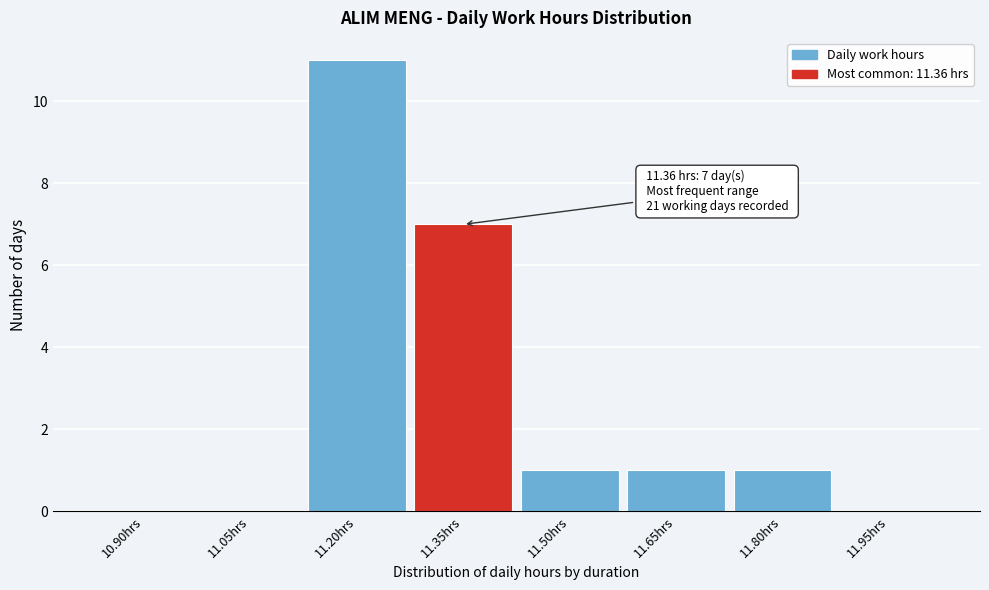

Reading left to right, transcribe all the data shown in this chart.

10.90hrs=0	11.05hrs=0	11.20hrs=11	11.35hrs=7	11.50hrs=1	11.65hrs=1	11.80hrs=1	11.95hrs=0